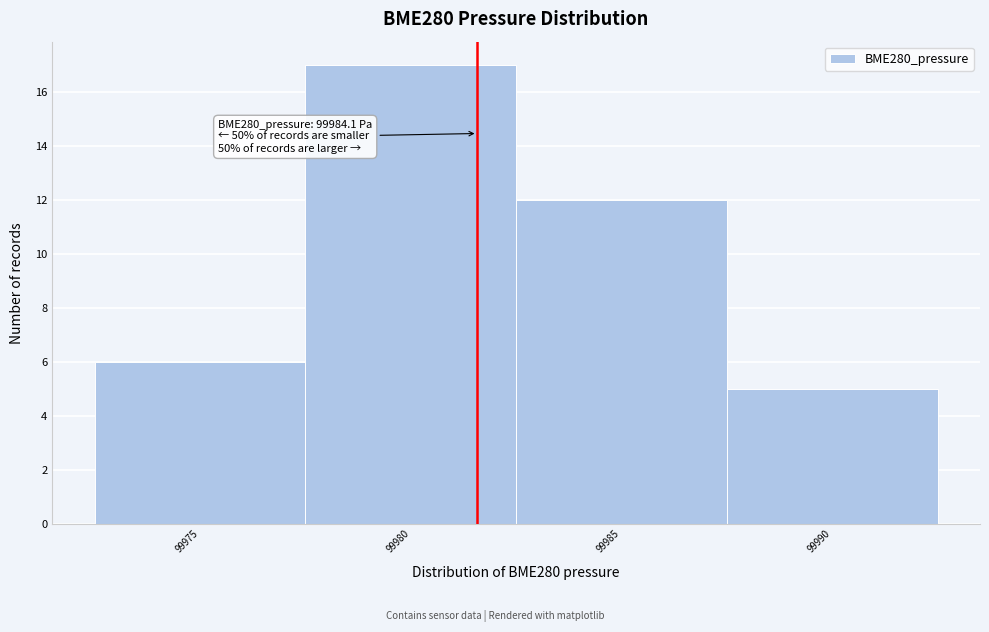

Reading left to right, what are all the values shown in this chart?

6	17	12	5